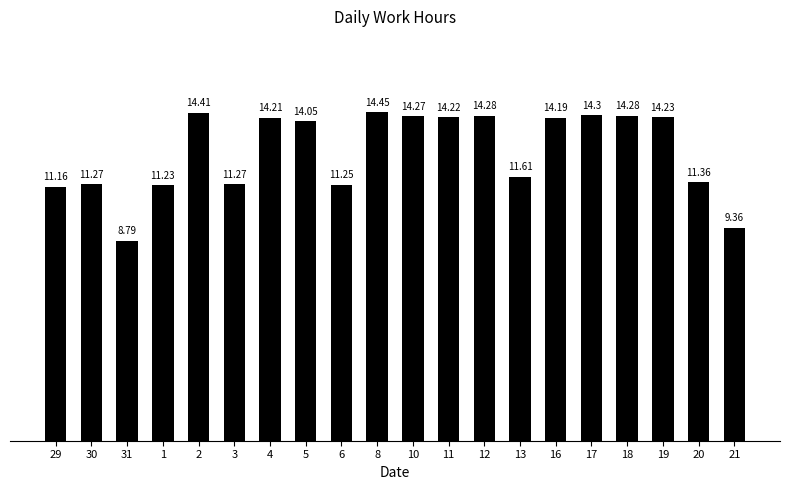

Approximately how many times larger is the value at 31 compared to 17?

0.6